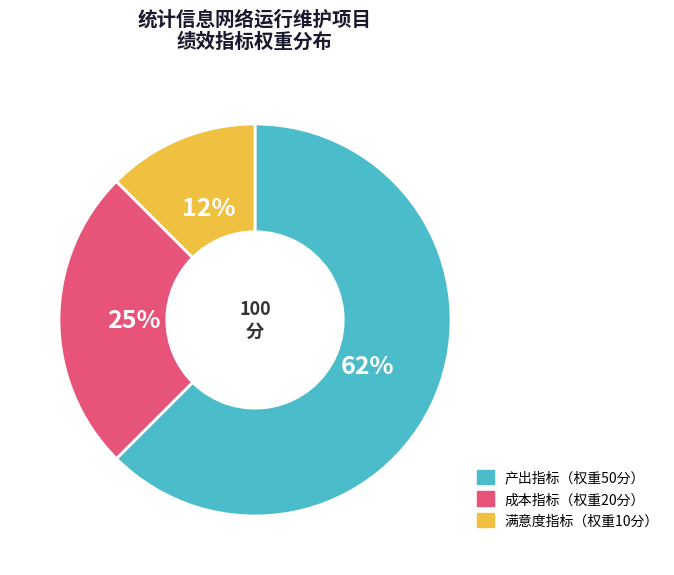

Is there any slice that represents more than half of the pie?

Yes